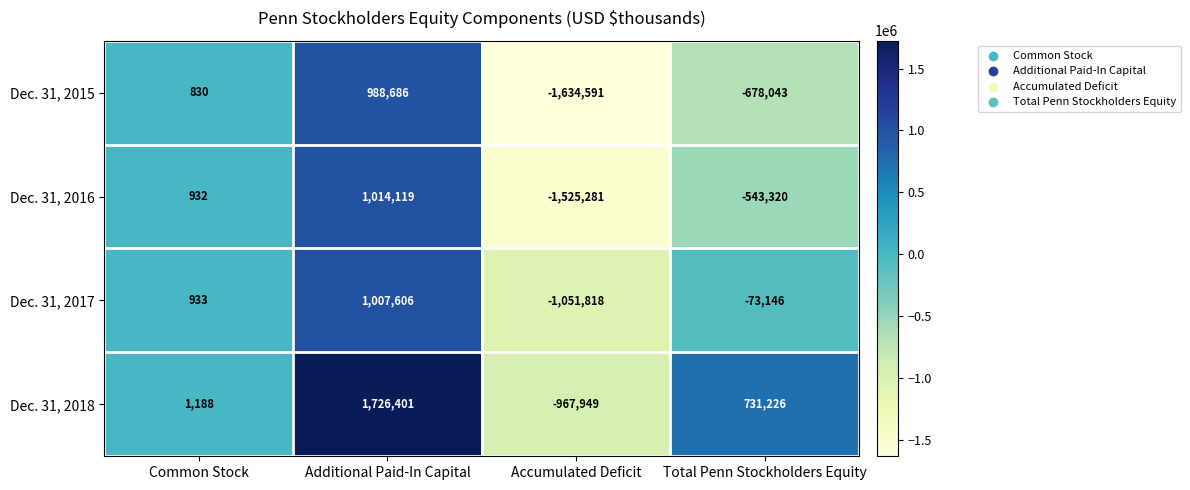

Reading left to right, extract all data points from this chart.

Dec. 31, 2015: Common Stock=830	Additional Paid-In Capital=988686	Accumulated Deficit=-1634591	Total Penn Stockholders Equity=-678043
Dec. 31, 2016: Common Stock=932	Additional Paid-In Capital=1014119	Accumulated Deficit=-1525281	Total Penn Stockholders Equity=-543320
Dec. 31, 2017: Common Stock=933	Additional Paid-In Capital=1007606	Accumulated Deficit=-1051818	Total Penn Stockholders Equity=-73146
Dec. 31, 2018: Common Stock=1188	Additional Paid-In Capital=1726401	Accumulated Deficit=-967949	Total Penn Stockholders Equity=731226